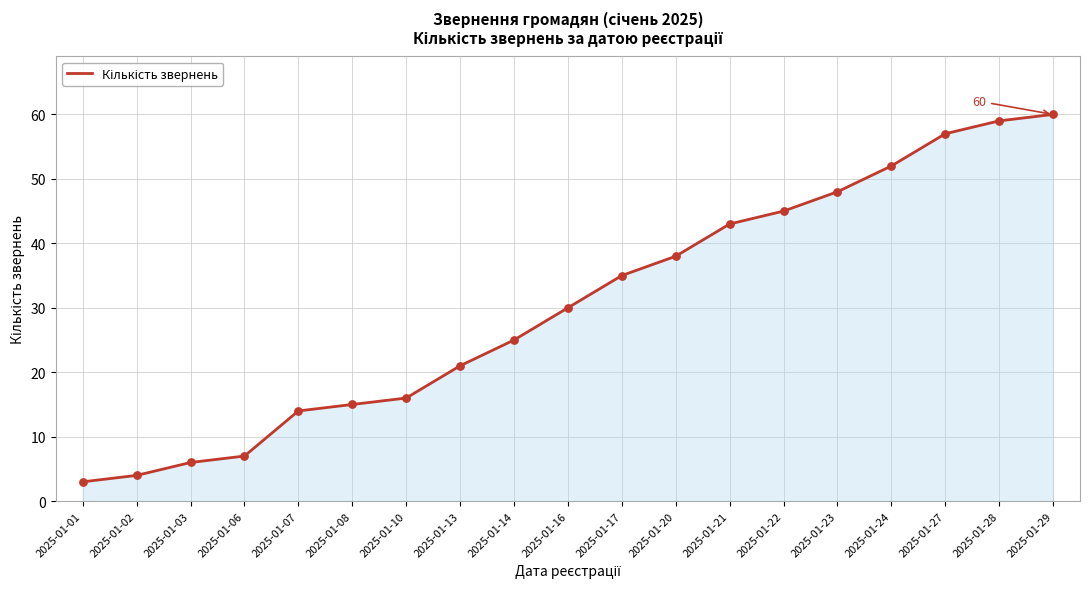

Approximately how many times larger is the value at 2025-01-10 compared to 2025-01-22?

0.4